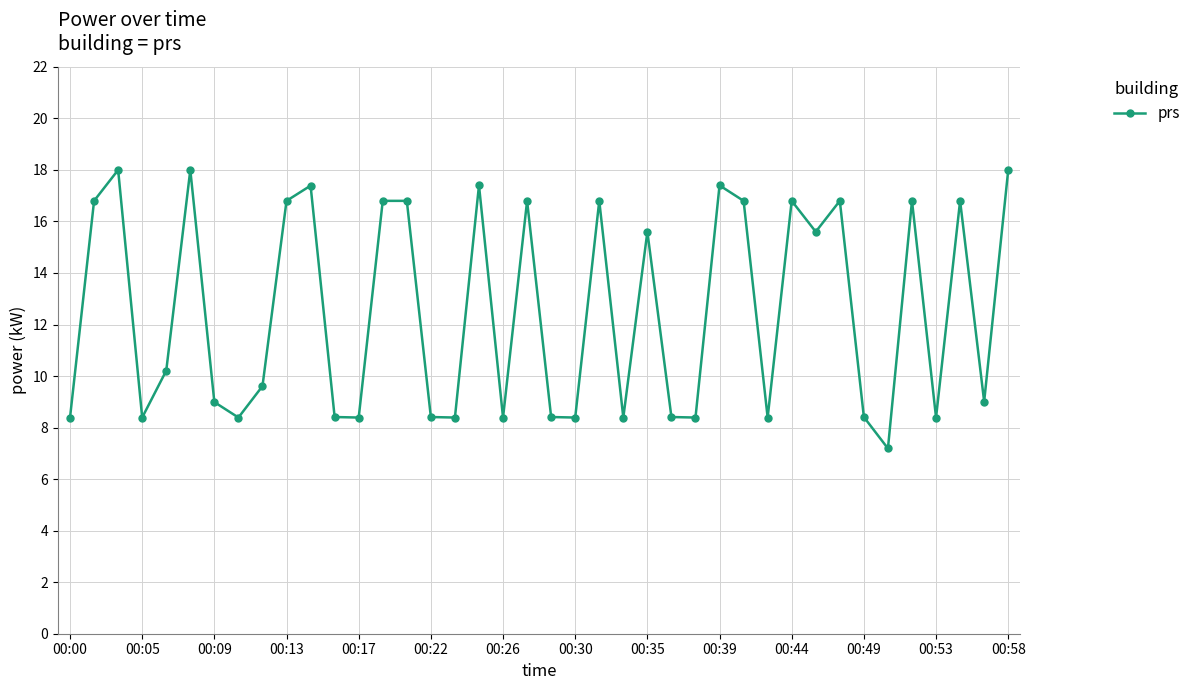

What is the minimum value shown in the chart?

7.2